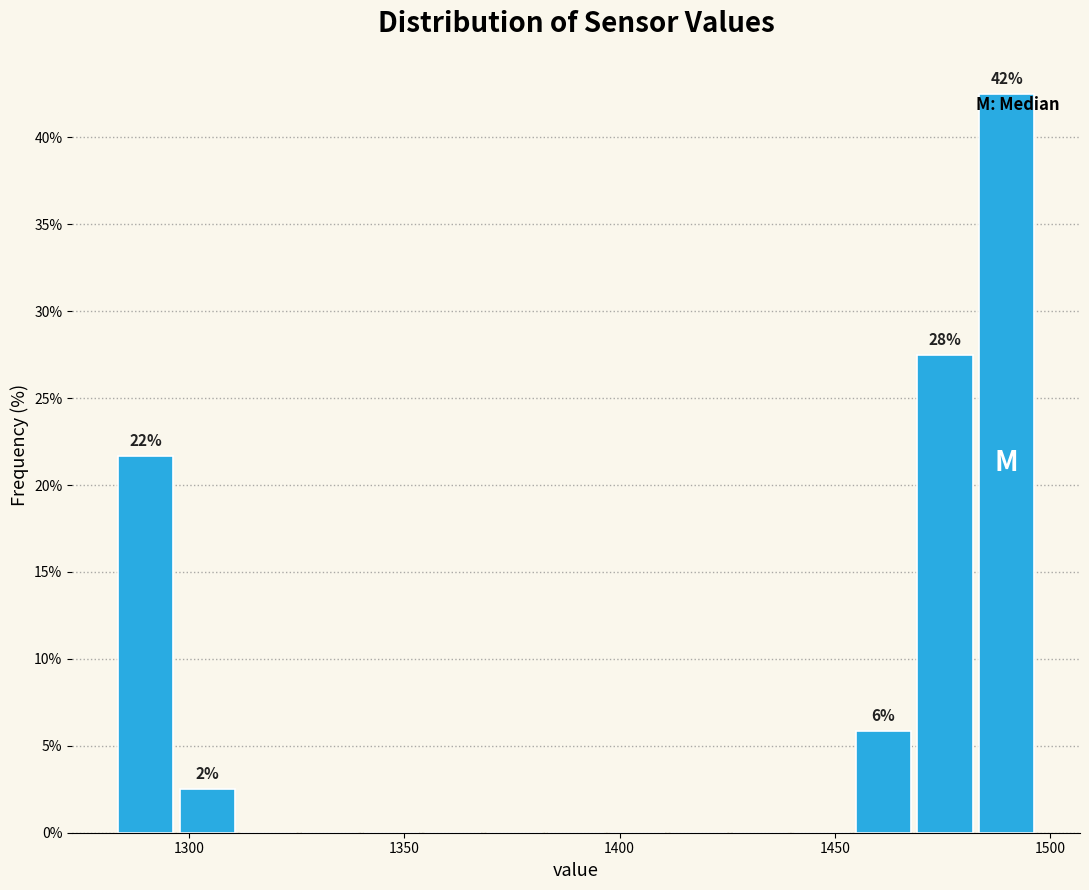

Around what value on the x-axis is the tallest bar? Give the approximate position of its centre, as read against the axis.

1490